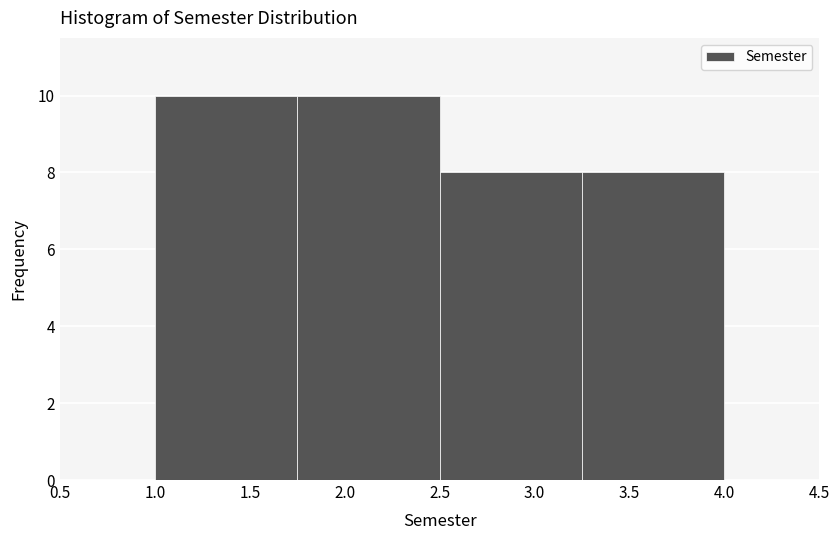

What is the height of the bar covering 2.50 to 3.25 on the x-axis? The values are not printed on the chart, so give them approximately, as read against the axis.

8